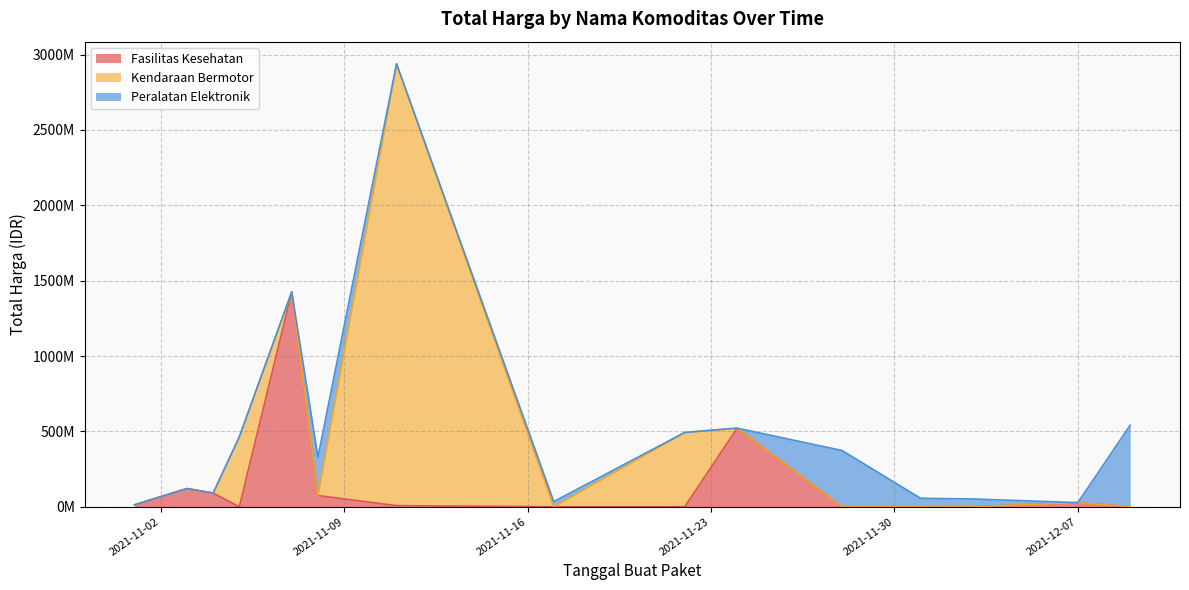

What is the maximum value for Kendaraan Bermotor?

2892122000